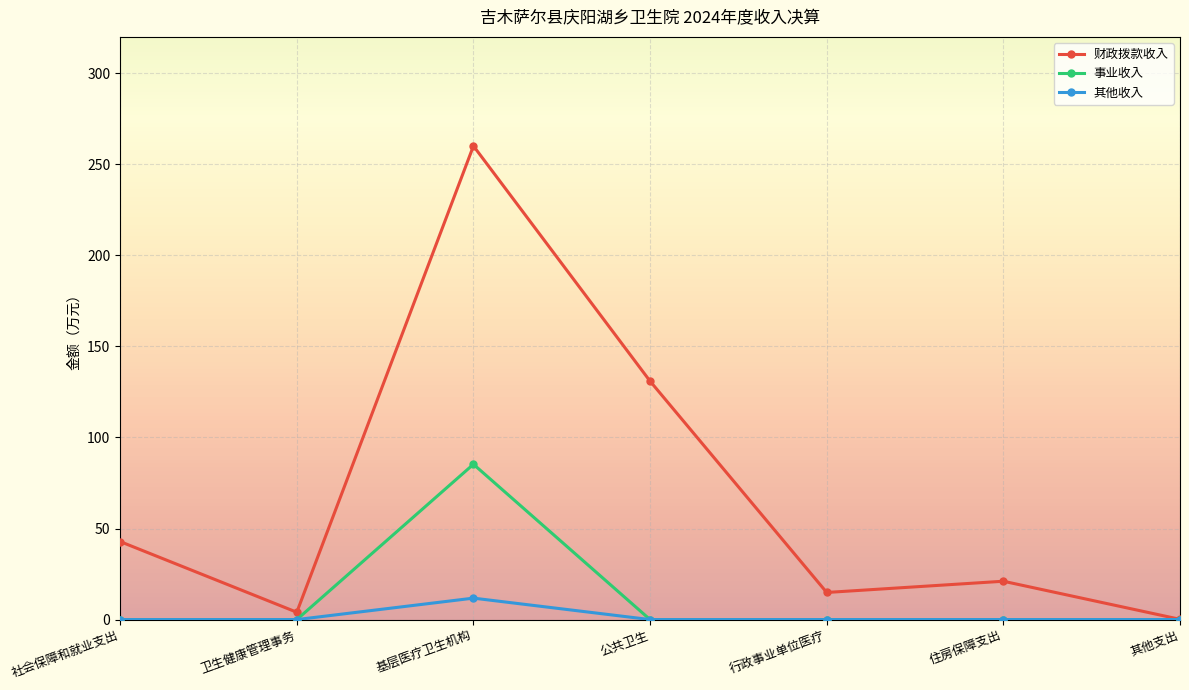

What is the maximum value for 其他收入?

11.8